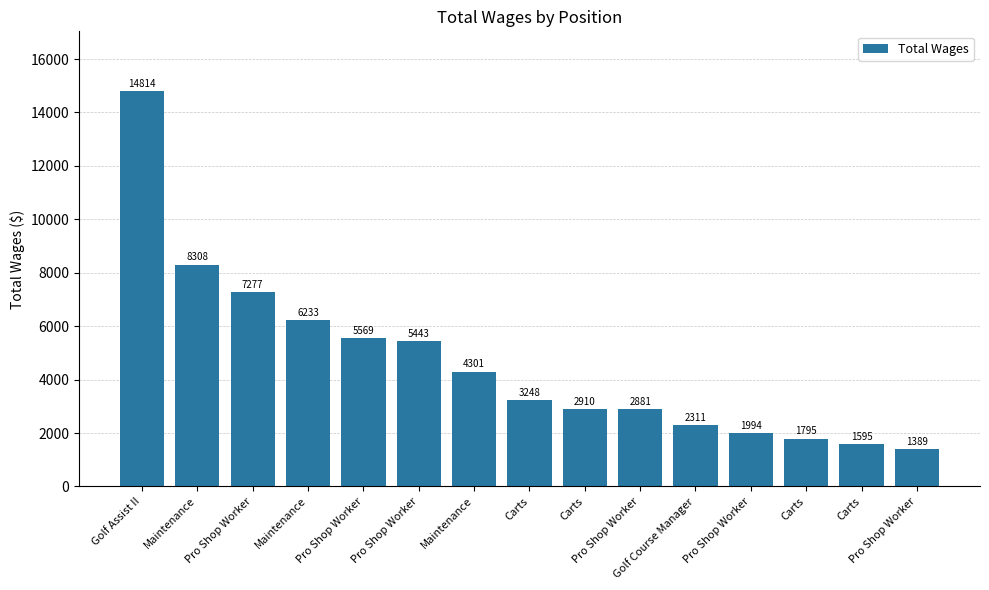

Reading right to left, extract all data points from this chart.

Pro Shop Worker=1389	Carts=1595	Carts=1795	Pro Shop Worker=1994	Golf Course Manager=2311	Pro Shop Worker=2881	Carts=2910	Carts=3248	Maintenance=4301	Pro Shop Worker=5443	Pro Shop Worker=5569	Maintenance=6233	Pro Shop Worker=7277	Maintenance=8308	Golf Assist II=14814